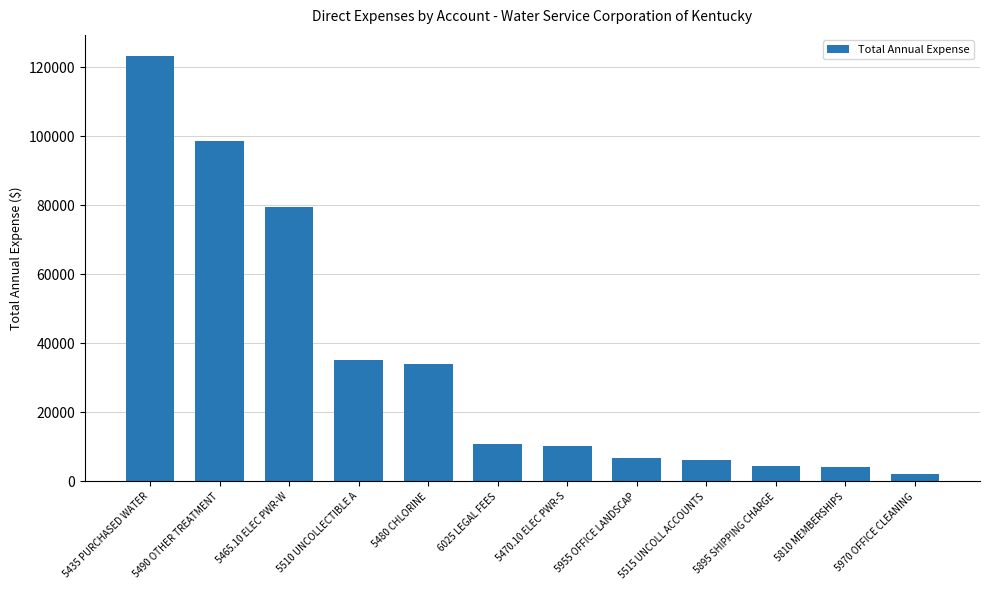

Is it true that the value at 5480 CHLORINE is 34161.1?

True